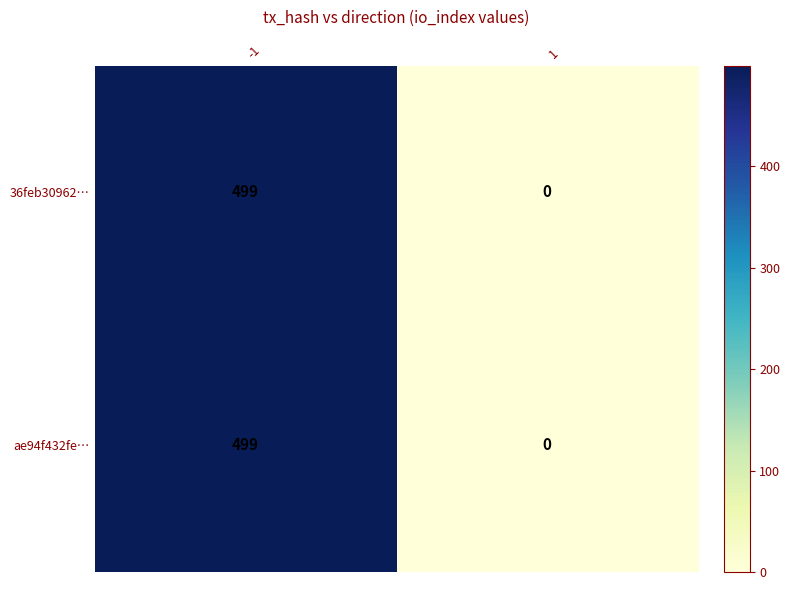

The value of 36feb30962… at -1 is 333. True or false?

False